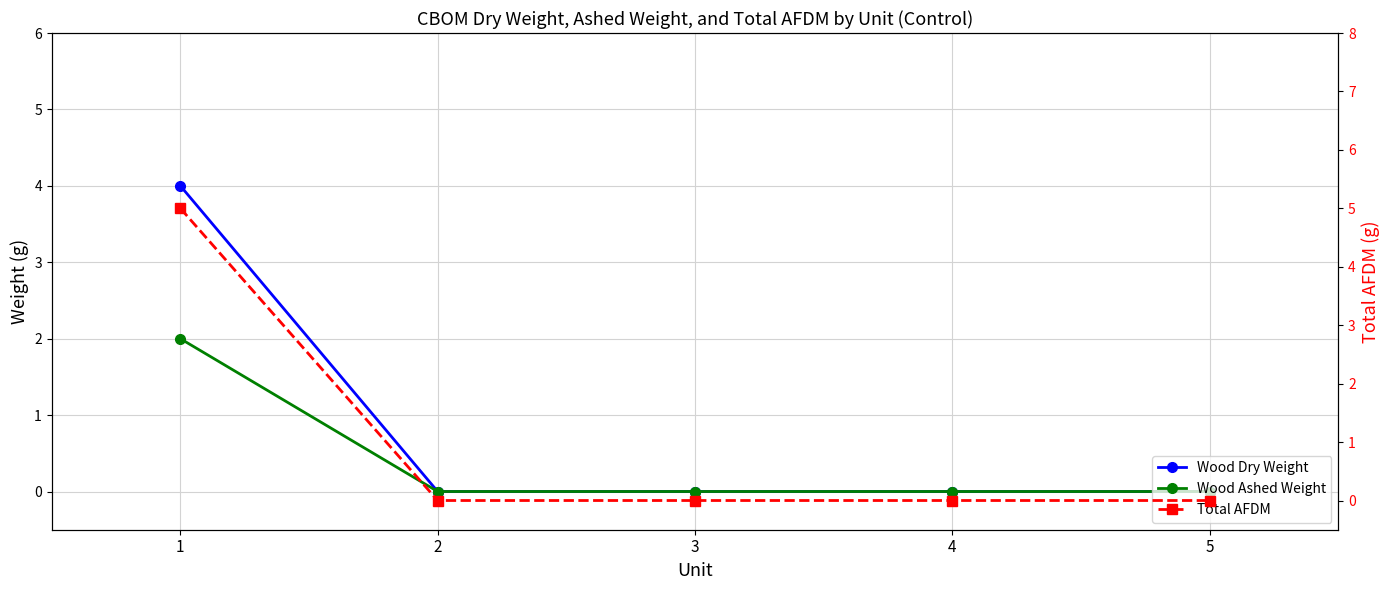

The Wood Ashed Weight series shows 0 at 5. True or false?

True